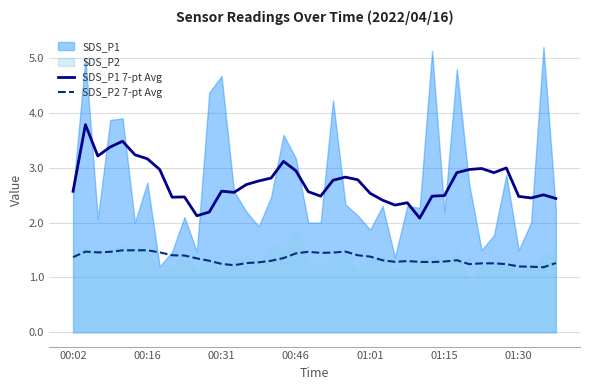

True or false: SDS_P1 7-pt Avg and SDS_P2 7-pt Avg cross at least once.

False